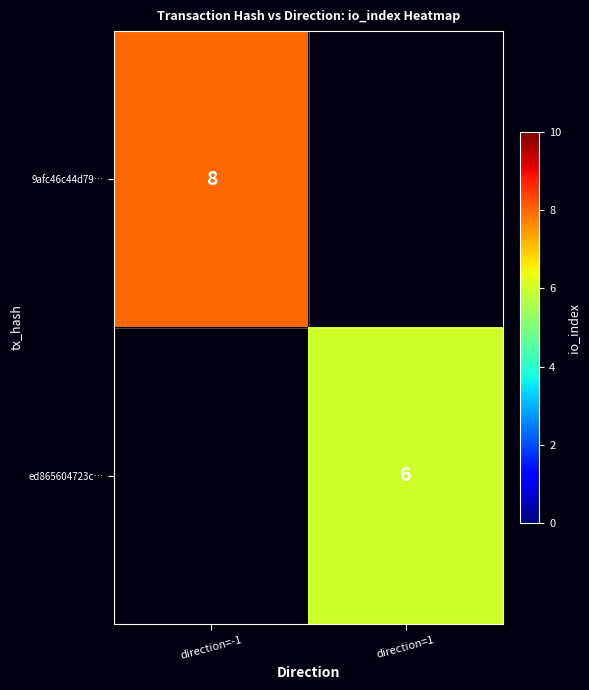

The value of ed865604723c… at direction=1 is 10.6. True or false?

False